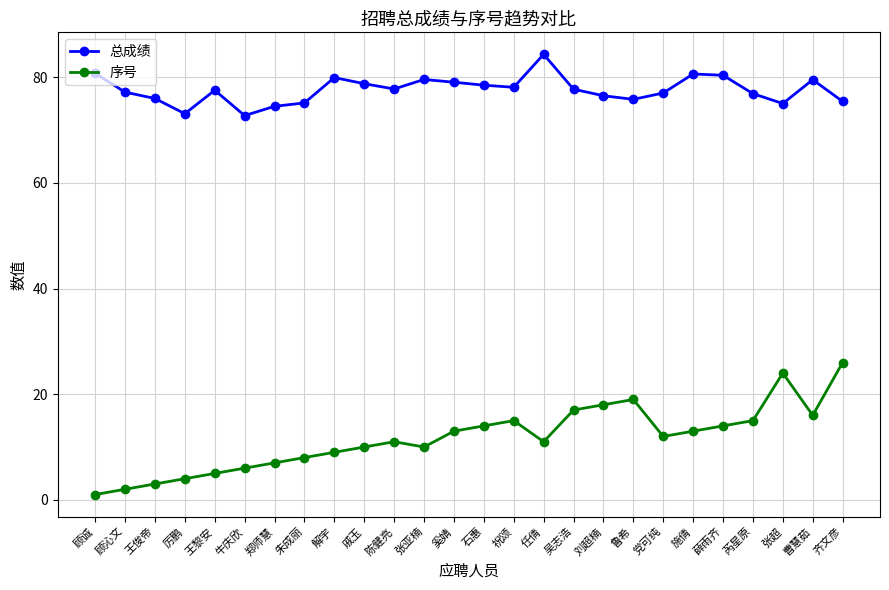

Read the 序号 value at 牛庆欣.

6.0